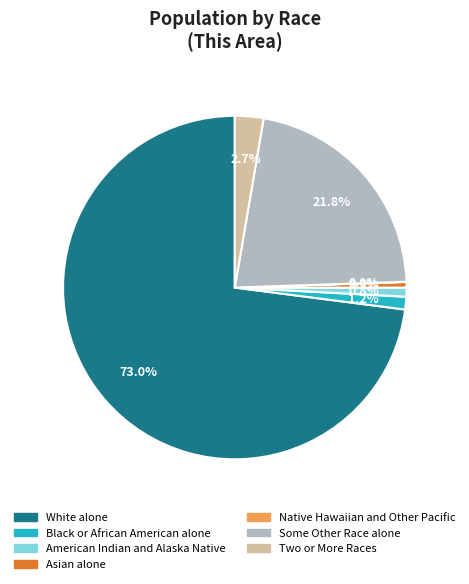

Which category accounts for the majority?

White alone